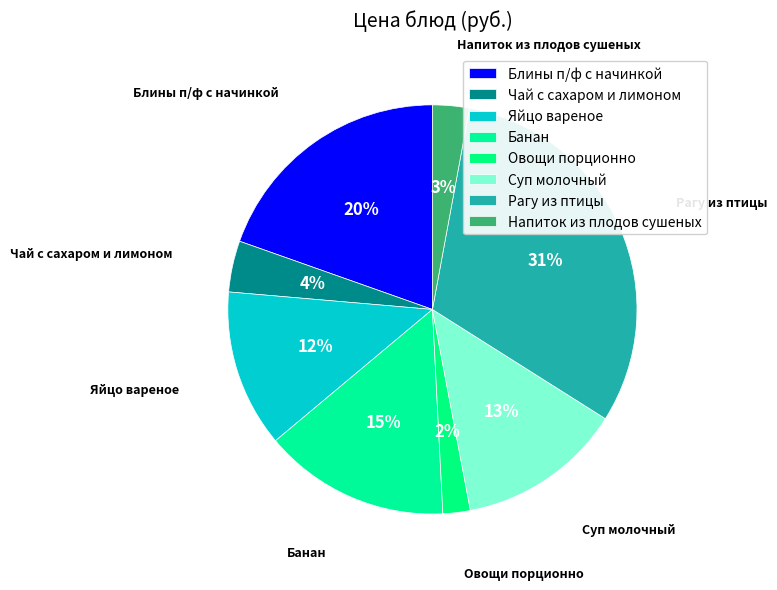

Is Напиток из плодов сушеных the majority of the pie?

No